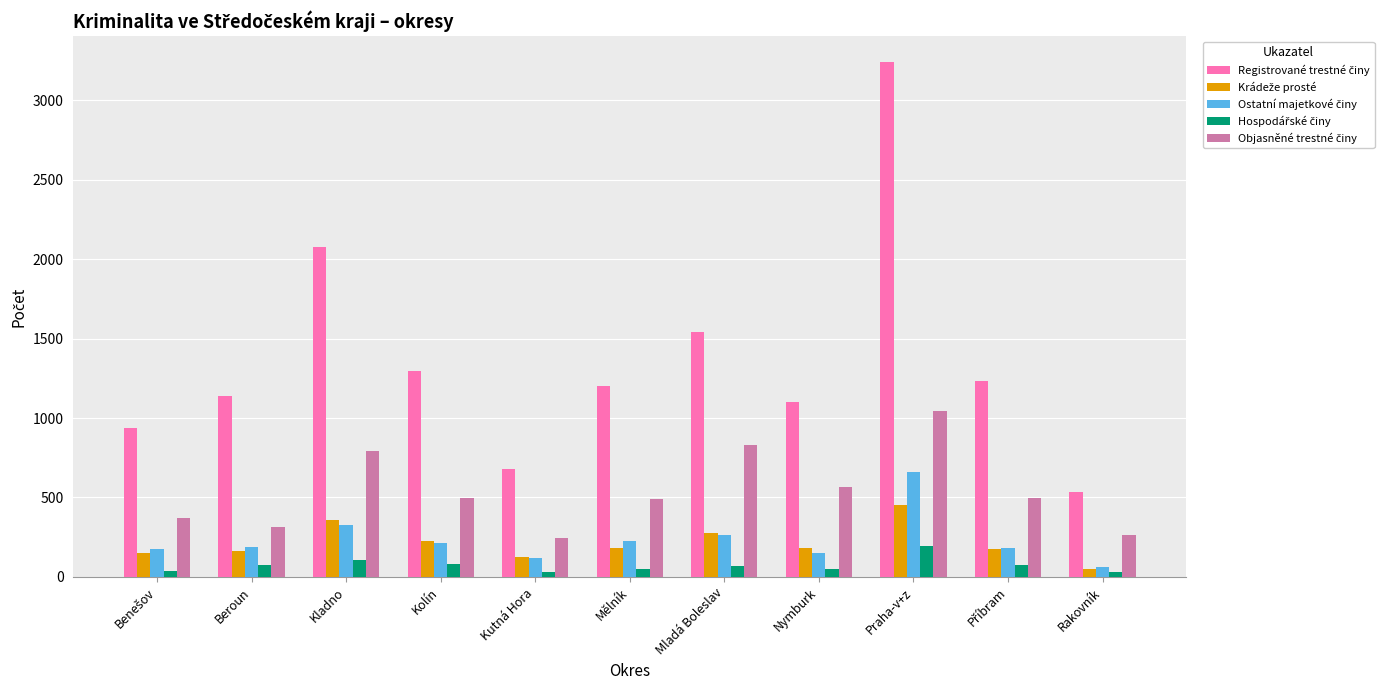

At which category is the sum across all series the highest?

Praha-v+z